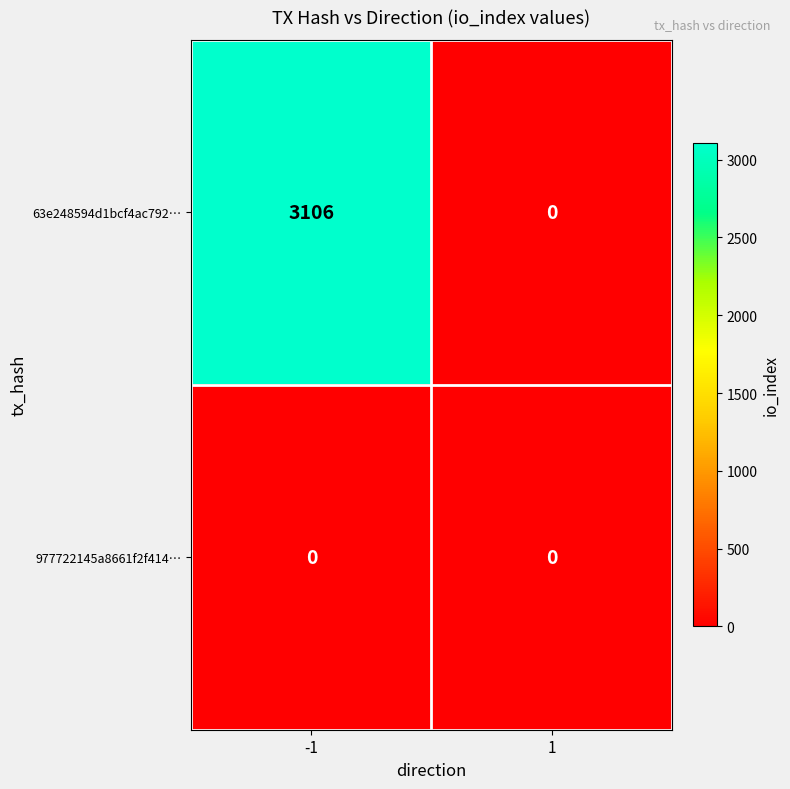

What is the sum of all 63e248594d1bcf4ac792… values?

3106